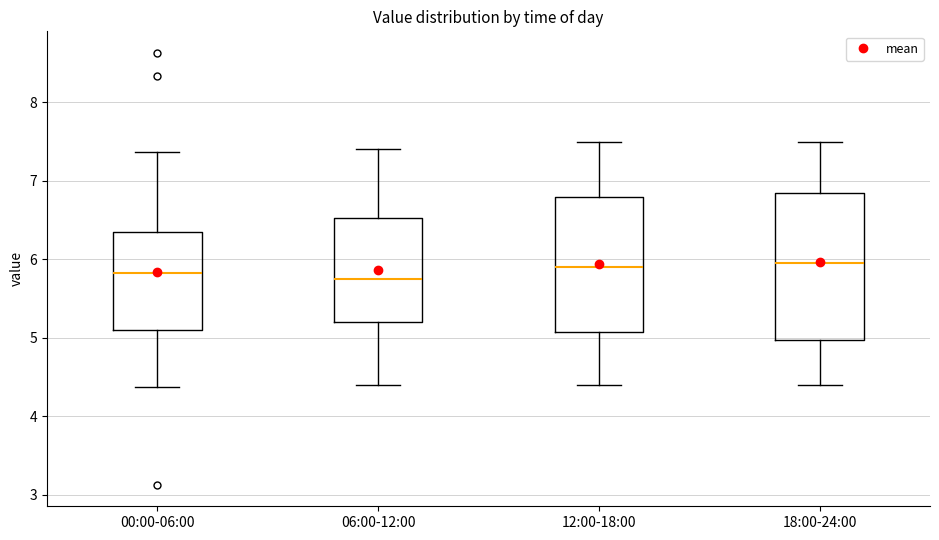

Reading left to right, read every box against the y-axis: the position of its median line, the range the box covers, and the ends of its whiskers. The values are not printed on the chart, so give them approximately, as read against the axis.

00:00-06:00: median 5.8, box 5.1 to 6.4, whiskers 4.4 to 7.4
06:00-12:00: median 5.8, box 5.2 to 6.5, whiskers 4.4 to 7.4
12:00-18:00: median 5.9, box 5.1 to 6.8, whiskers 4.4 to 7.5
18:00-24:00: median 6.0, box 5.0 to 6.9, whiskers 4.4 to 7.5